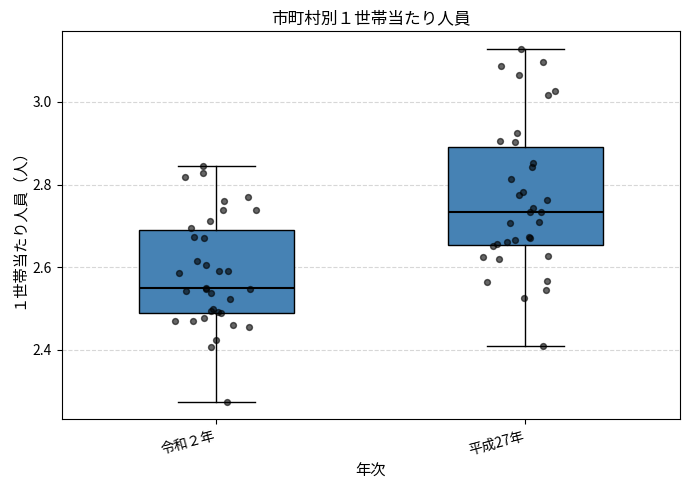

Which box has the lowest median line?

令和２年